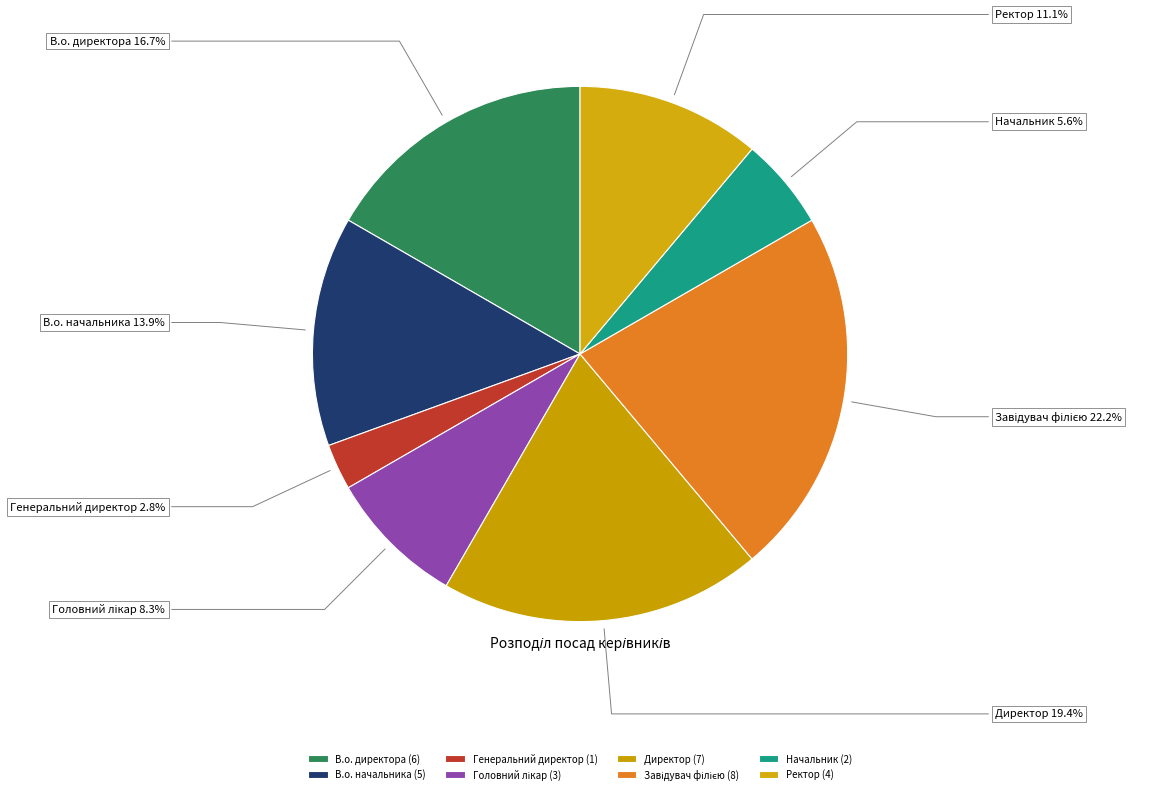

To the nearest percent, what is the average slice percentage?

12%